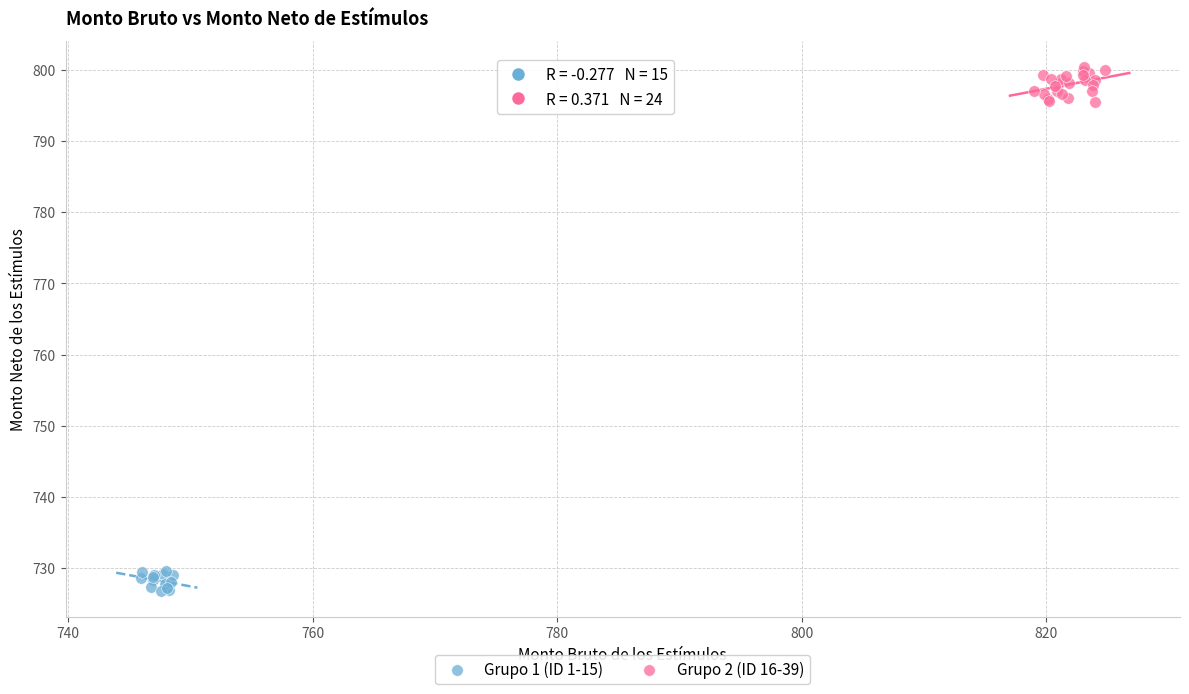

What are all the series names shown in the legend?

Grupo 1 (ID 1-15), Grupo 2 (ID 16-39)